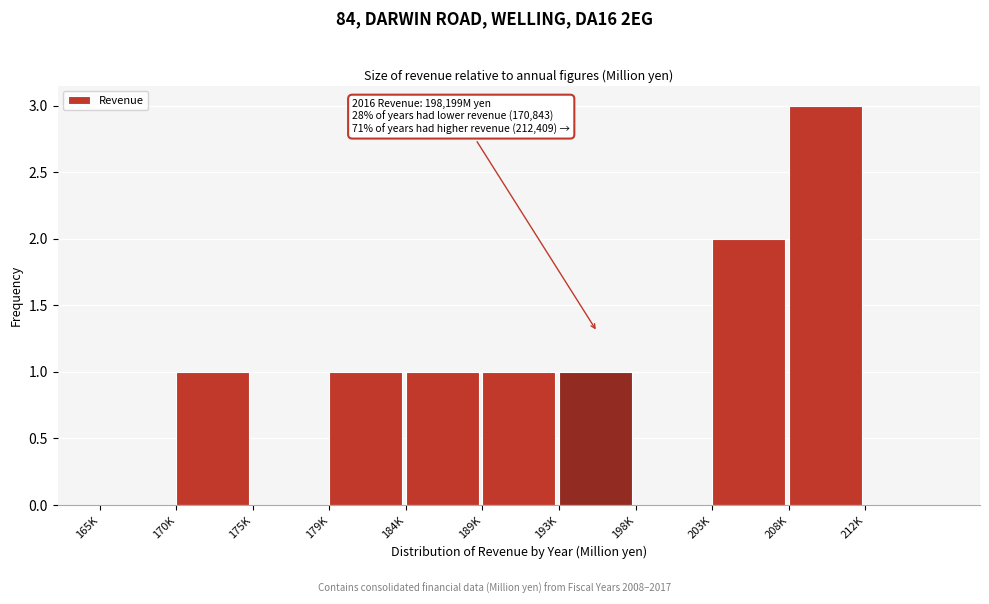

Reading left to right, what are all the values shown in this chart?

165K=0	170K=1	175K=0	179K=1	184K=1	189K=1	193K=1	198K=0	203K=2	208K=3	212K=0